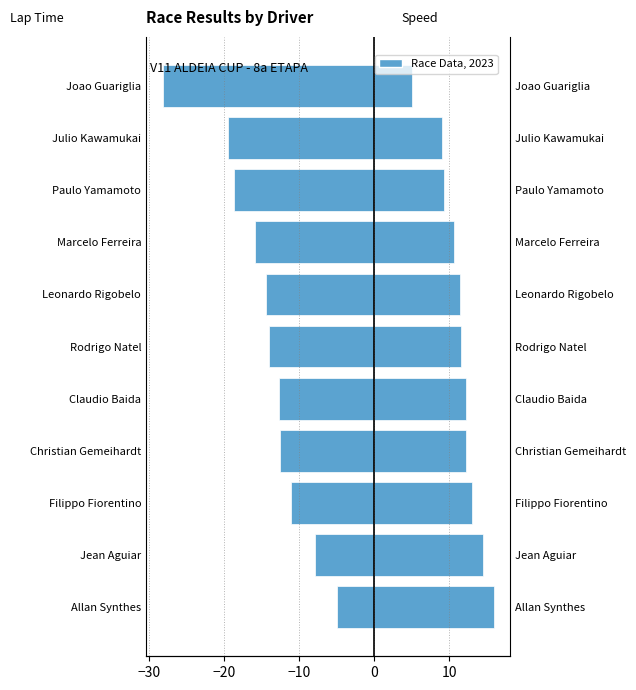

Is the value of Best Speed at Rodrigo Natel greater than the value of Best Lap time at Filippo Fiorentino?

Yes